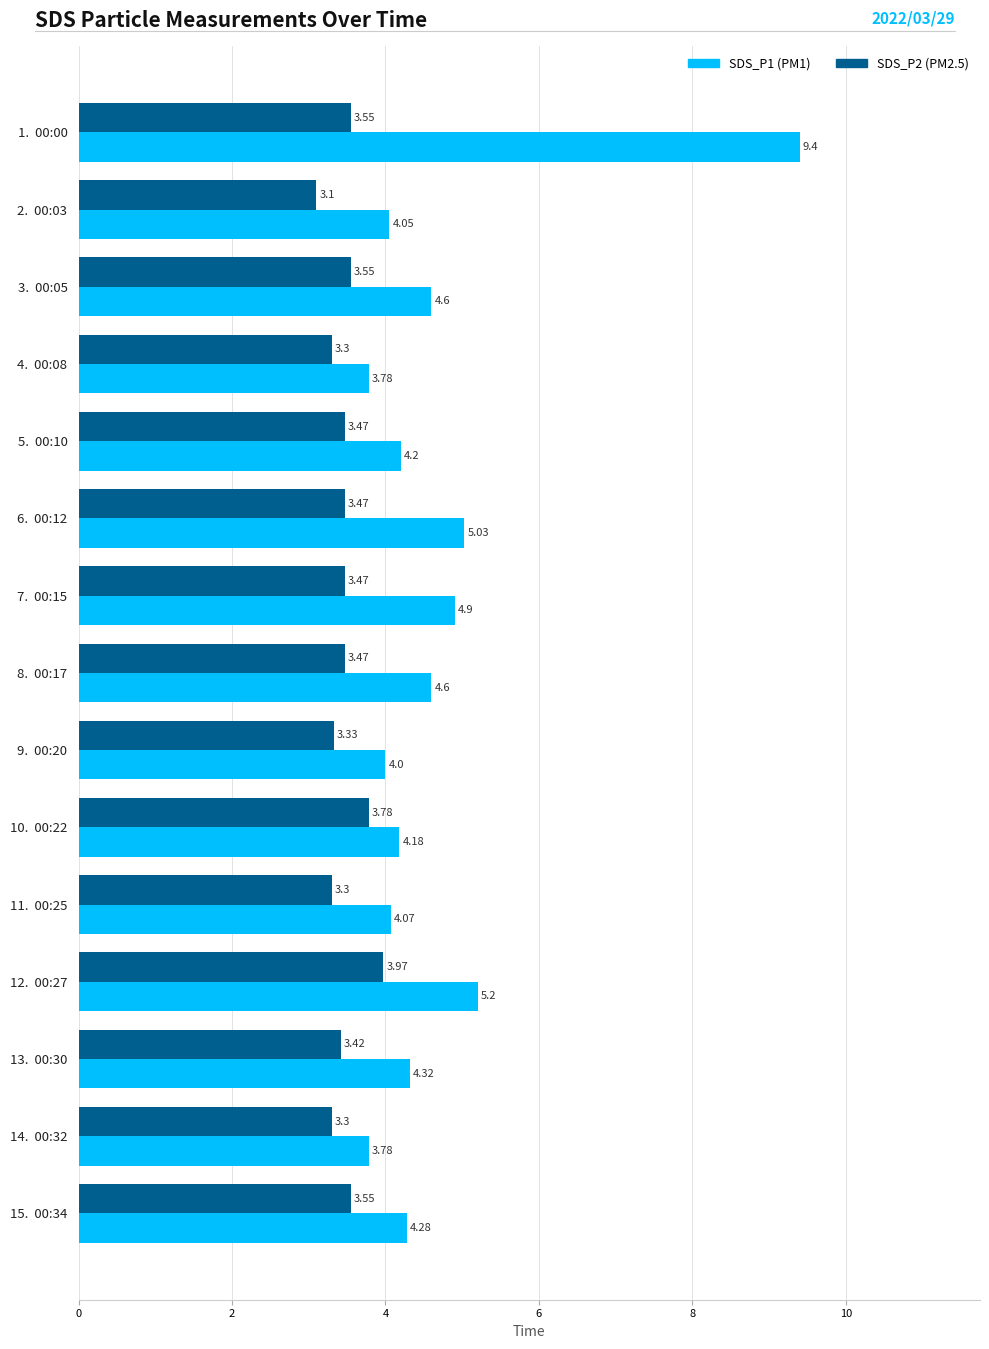

What is the spread (max minus min) of values at 13.  00:30?

0.9